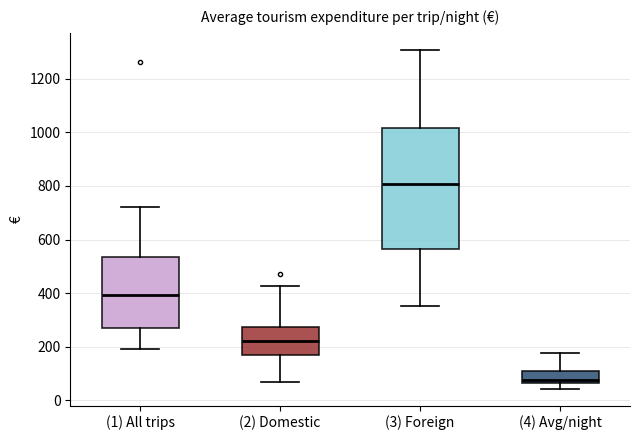

Where is the upper edge of the box for (3) Foreign on the y-axis? The values are not printed on the chart, so give them approximately, as read against the axis.

1020